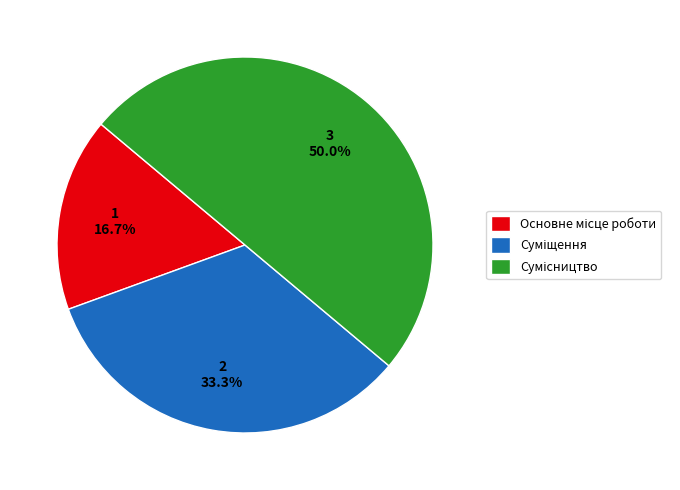

Which slice is the smallest?

Основне місце роботи